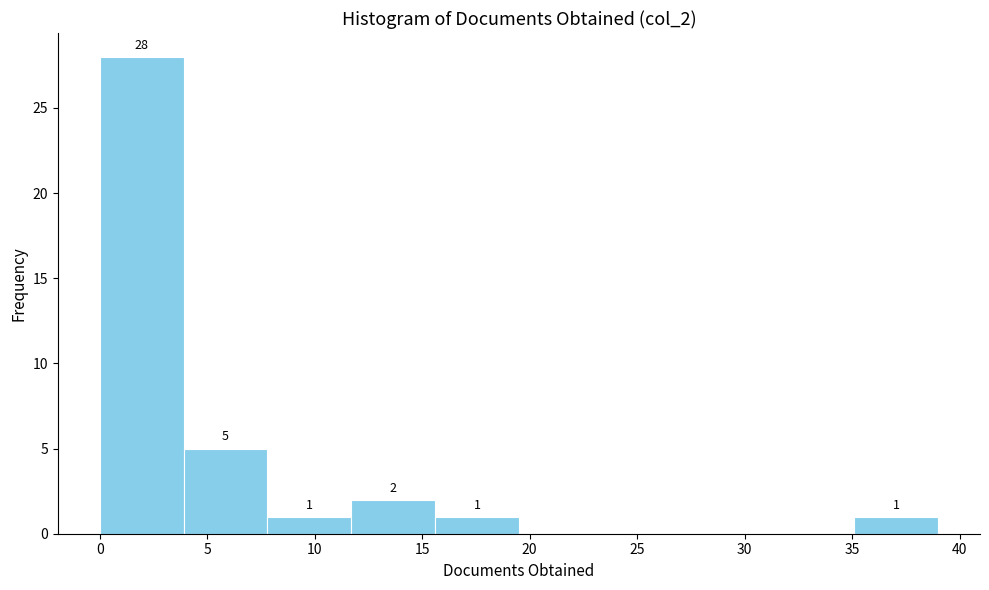

Which range on the x-axis has the tallest bar?

0.0 to 3.9